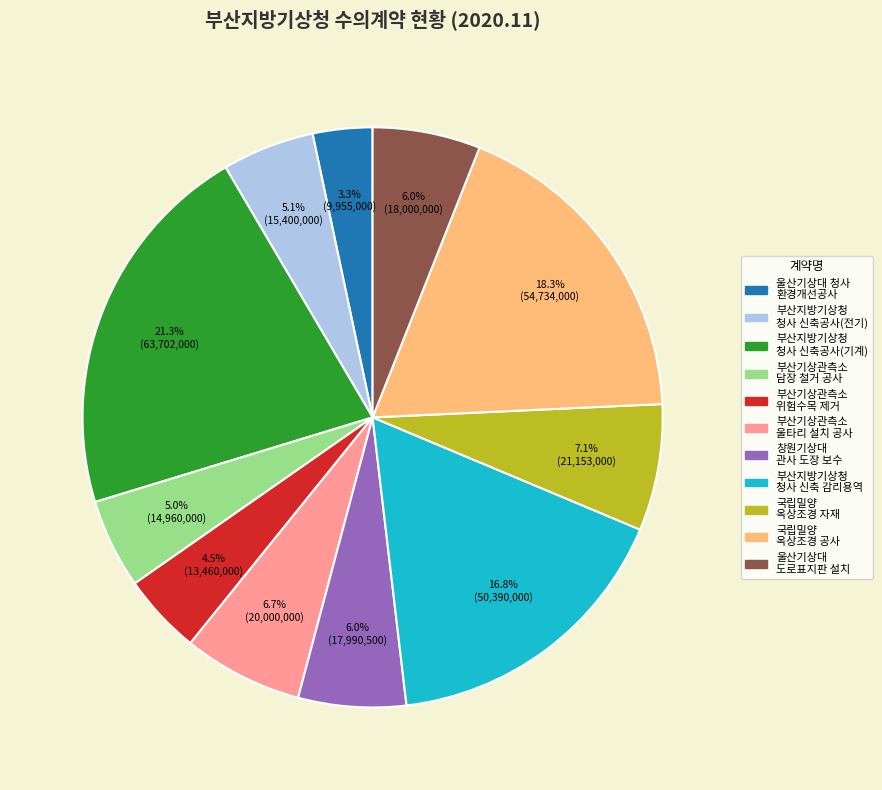

Does any single category account for the majority?

No